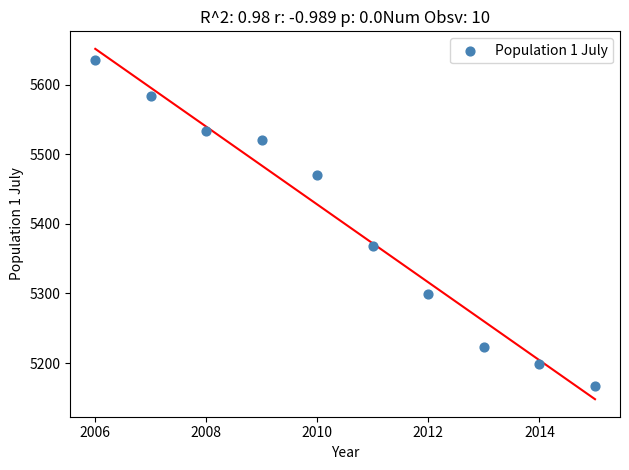

What Y value in the scatter plot is closest to 5401?

5368